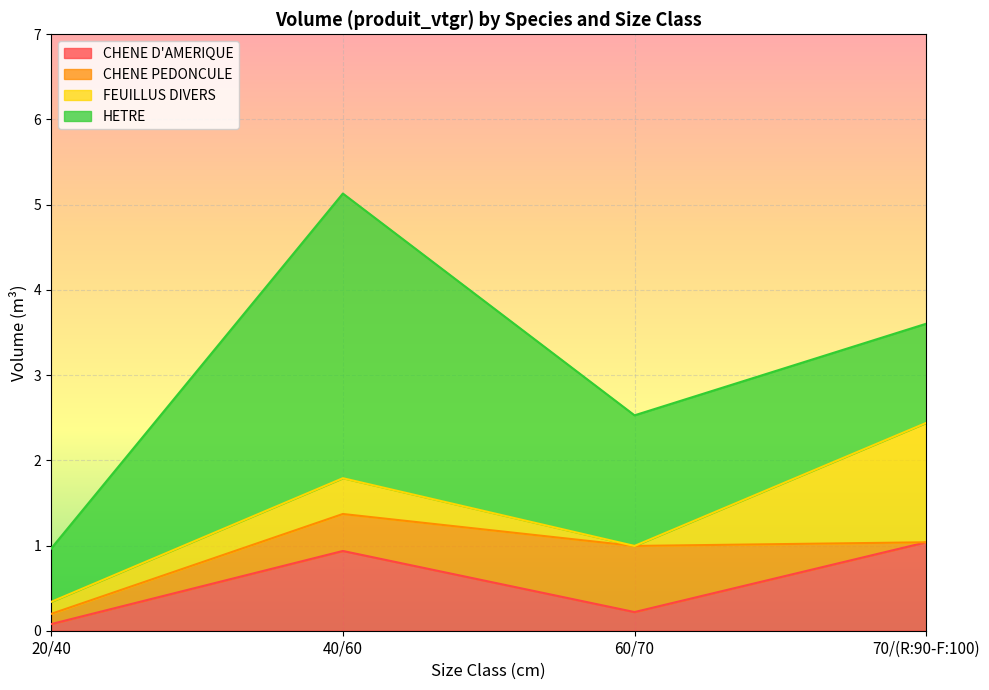

What is the difference between the second highest and second lowest values in the CHENE PEDONCULE series?

0.3